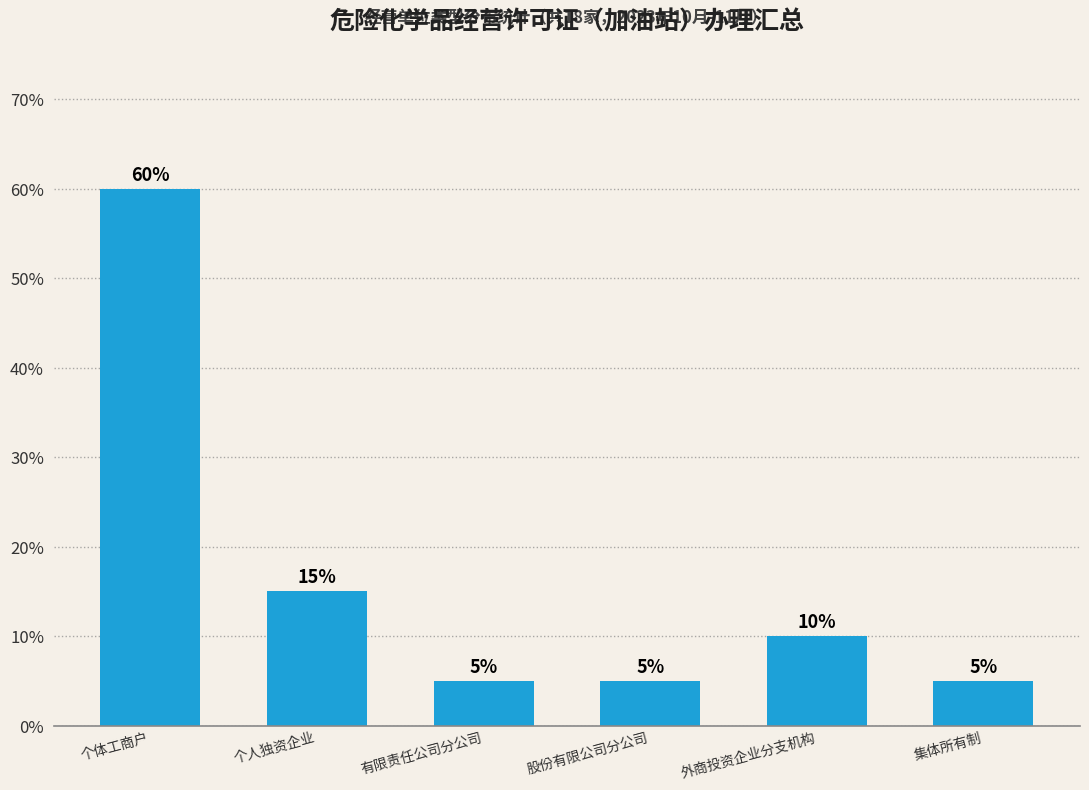

The value at 外商投资企业分支机构 is 4. True or false?

False